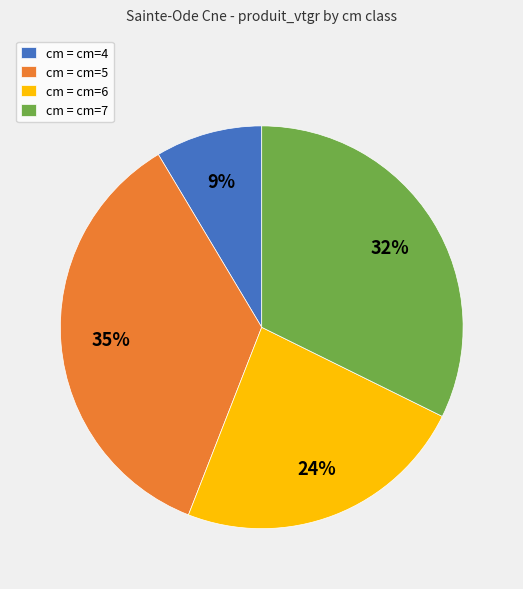

To the nearest percent, what percentage of the pie is cm = cm=4?

9%